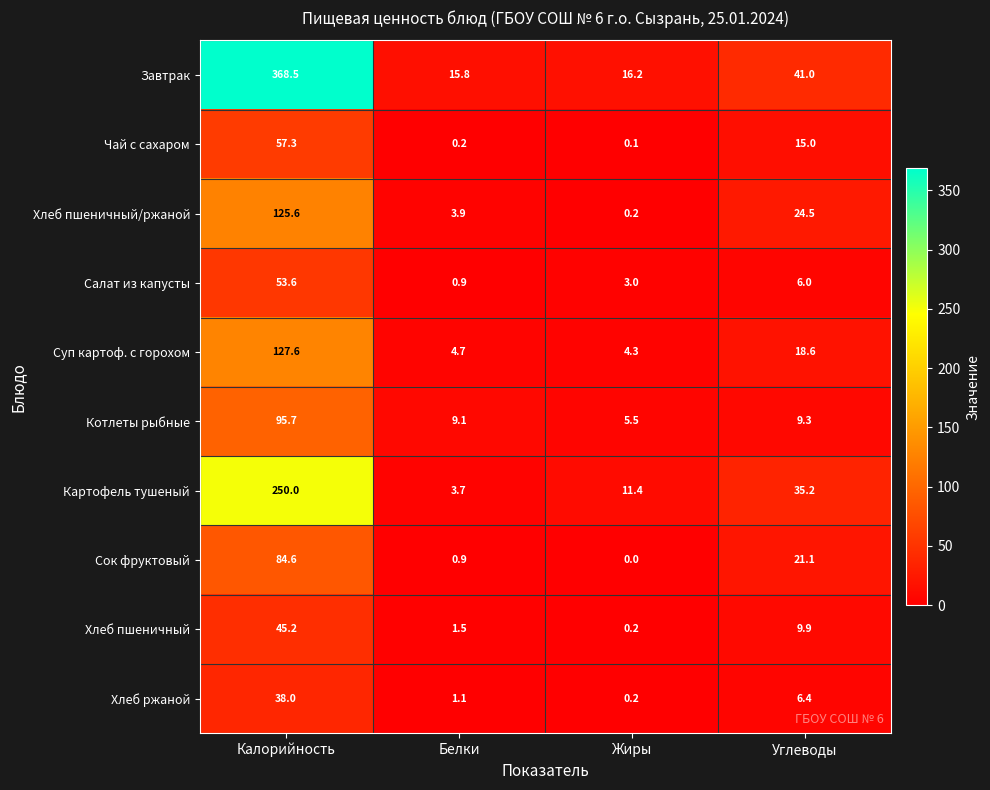

What is the difference between the maximum and minimum values in the Чай с сахаром series?

57.2